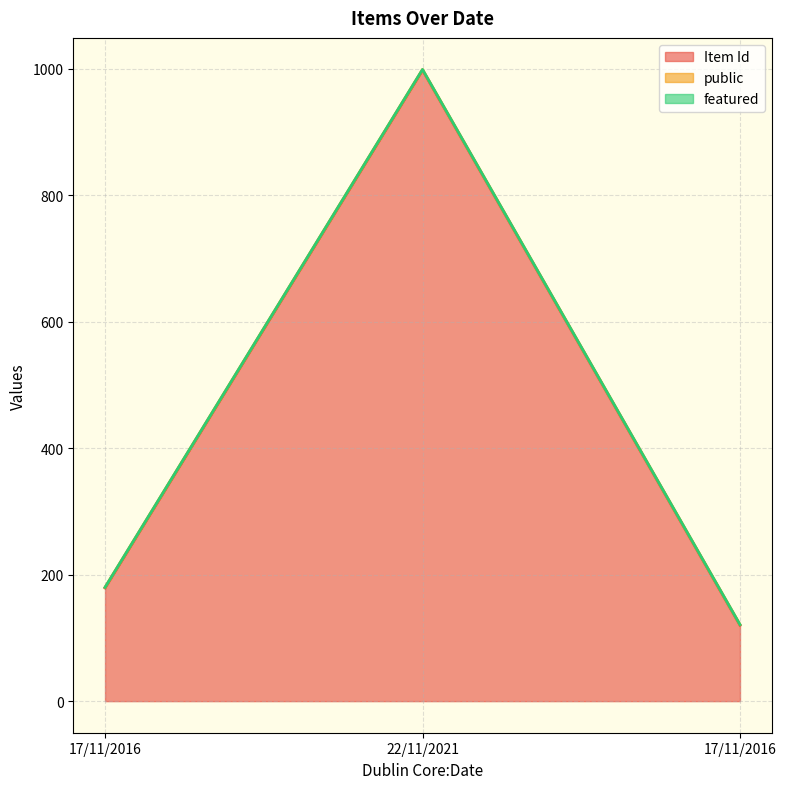

Where does the Item Id series first go above 179?

22/11/2021